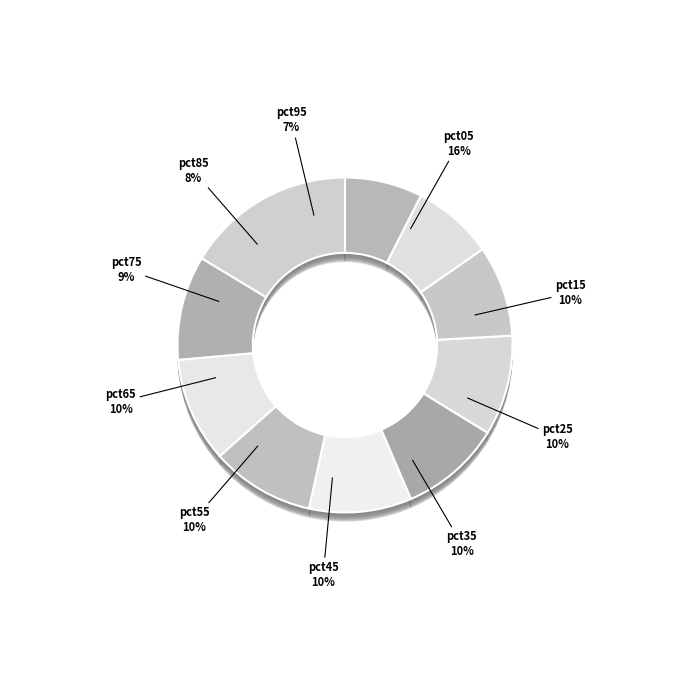

What percentage do pct25 and pct75 together represent?

18.9%